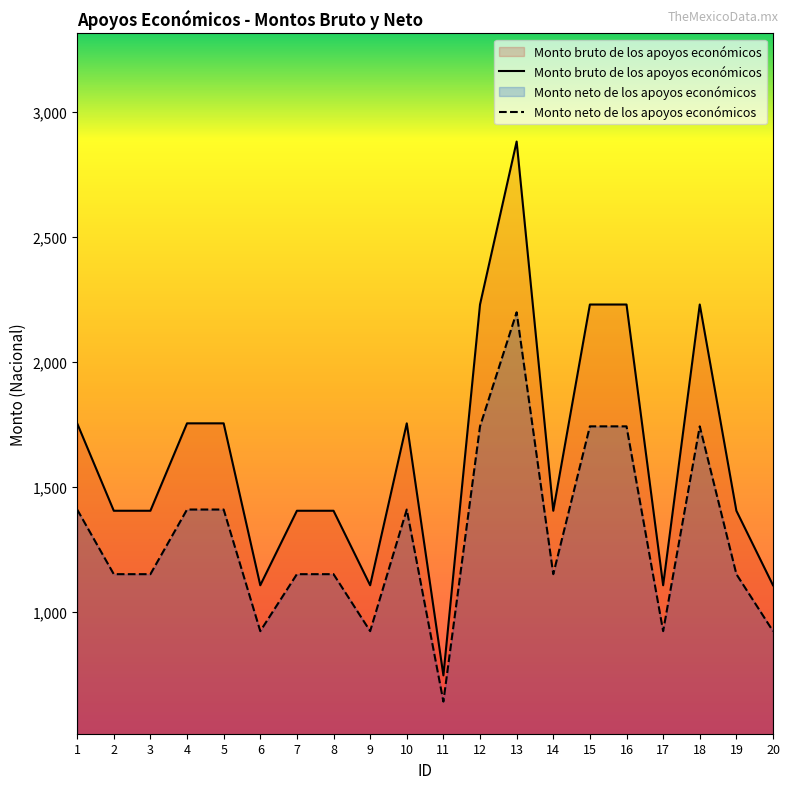

Reading left to right, what are all the values shown in this chart?

Monto bruto de los apoyos económicos: 1=1754.8	2=1405.4	3=1405.4	4=1754.8	5=1754.8	6=1107.5	7=1405.4	8=1405.4	9=1107.5	10=1754.8	11=747.4	12=2229.8	13=2881.2	14=1405.4	15=2229.8	16=2229.8	17=1107.5	18=2229.8	19=1405.4	20=1107.5
Monto neto de los apoyos económicos: 1=1410.3	2=1151.9	3=1151.9	4=1410.3	5=1410.3	6=924.1	7=1151.9	8=1151.9	9=924.1	10=1410.3	11=642.6	12=1742.8	13=2198.7	14=1151.9	15=1742.8	16=1742.8	17=924.1	18=1742.8	19=1151.9	20=924.1